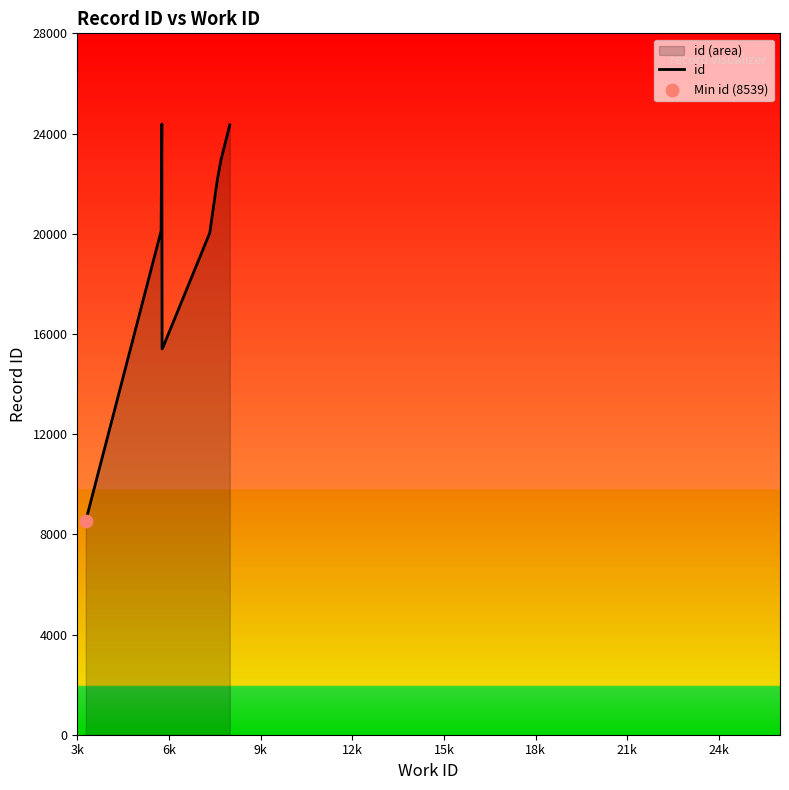

What is the greatest value displayed?

24377